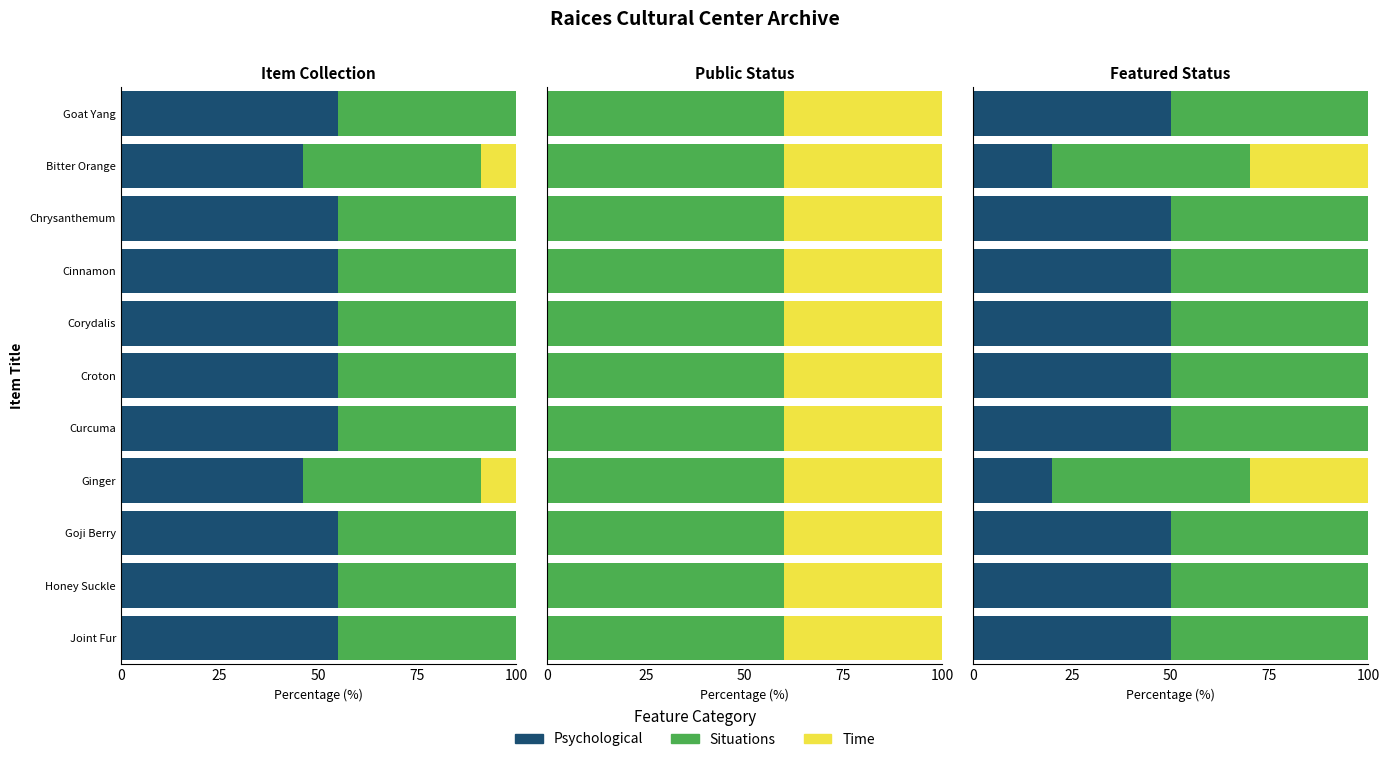

Rank the series at 100 from highest to lowest value.

Psychological, Situations, Time